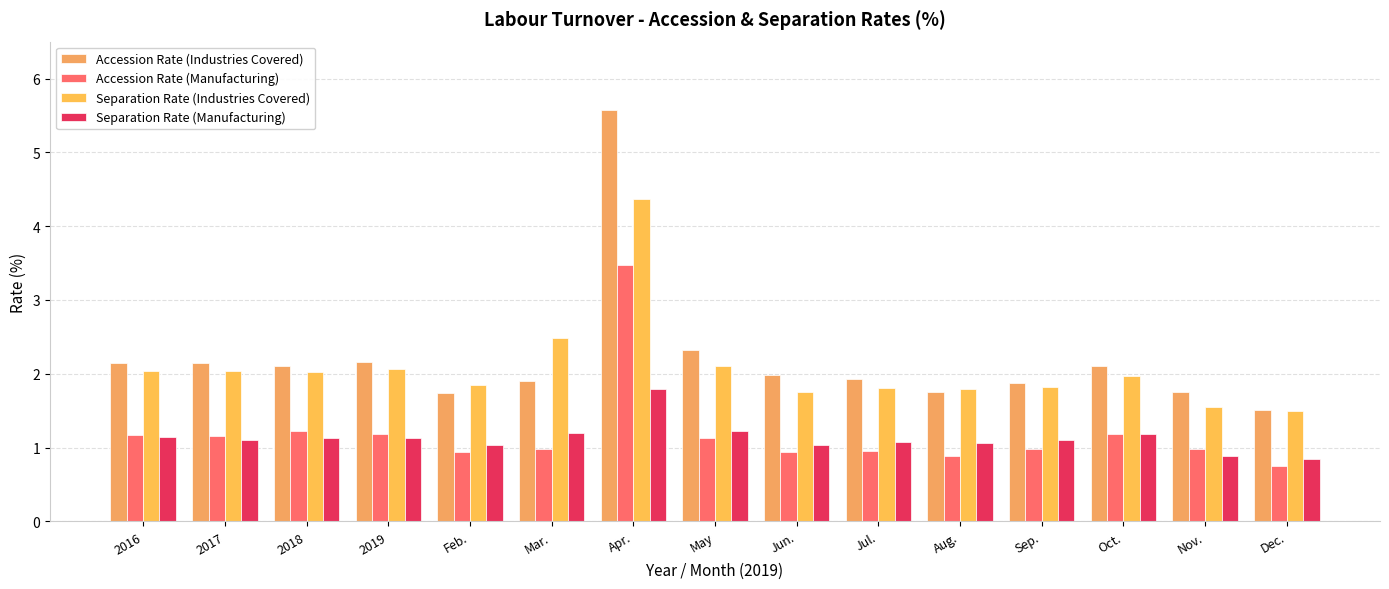

Which series has the largest range (max minus min)?

Accession Rate (Industries Covered)